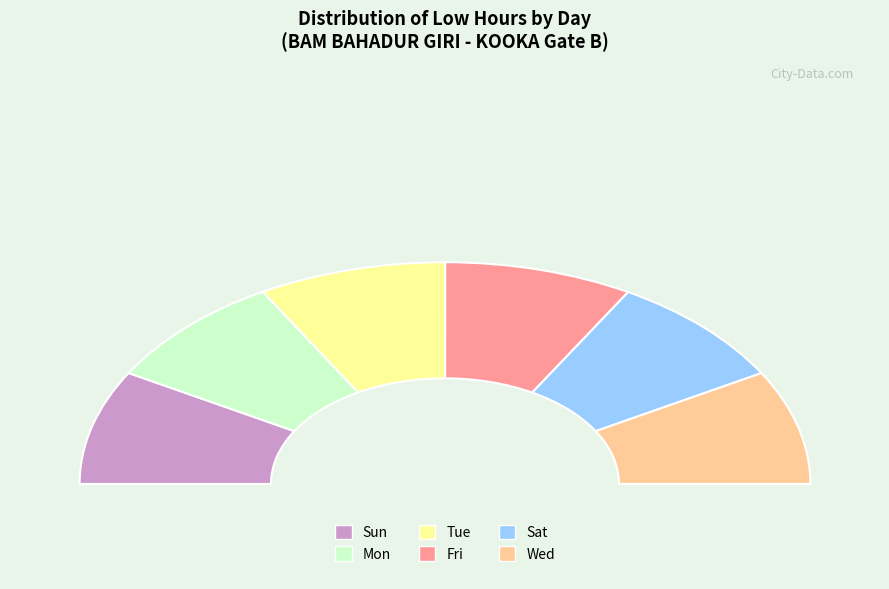

To the nearest percent, what percentage of the pie is Wed?

17%